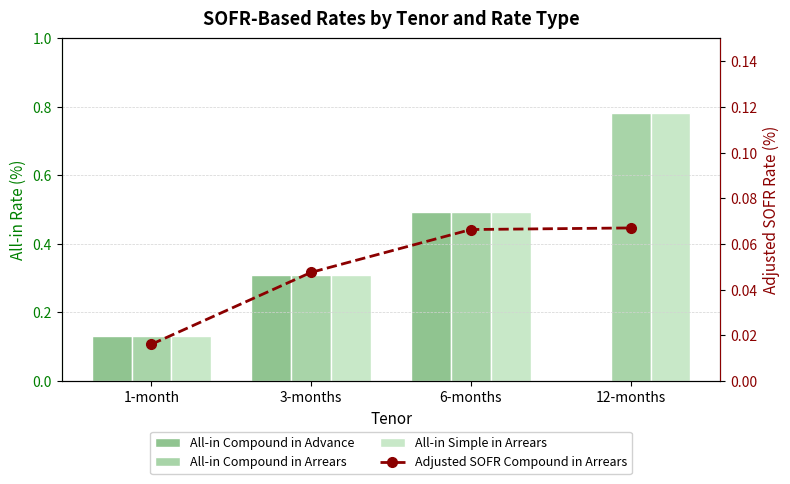

What is the label of the 1st bar from the left?

1-month